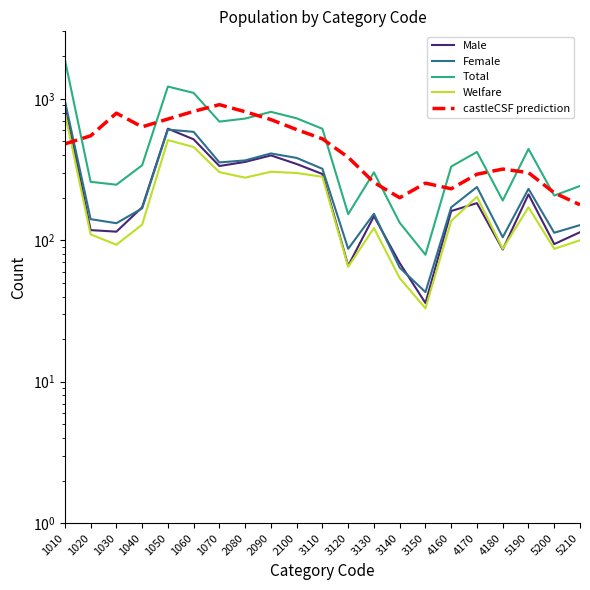

Is it true that Female equals 191.2 at 3110?

False